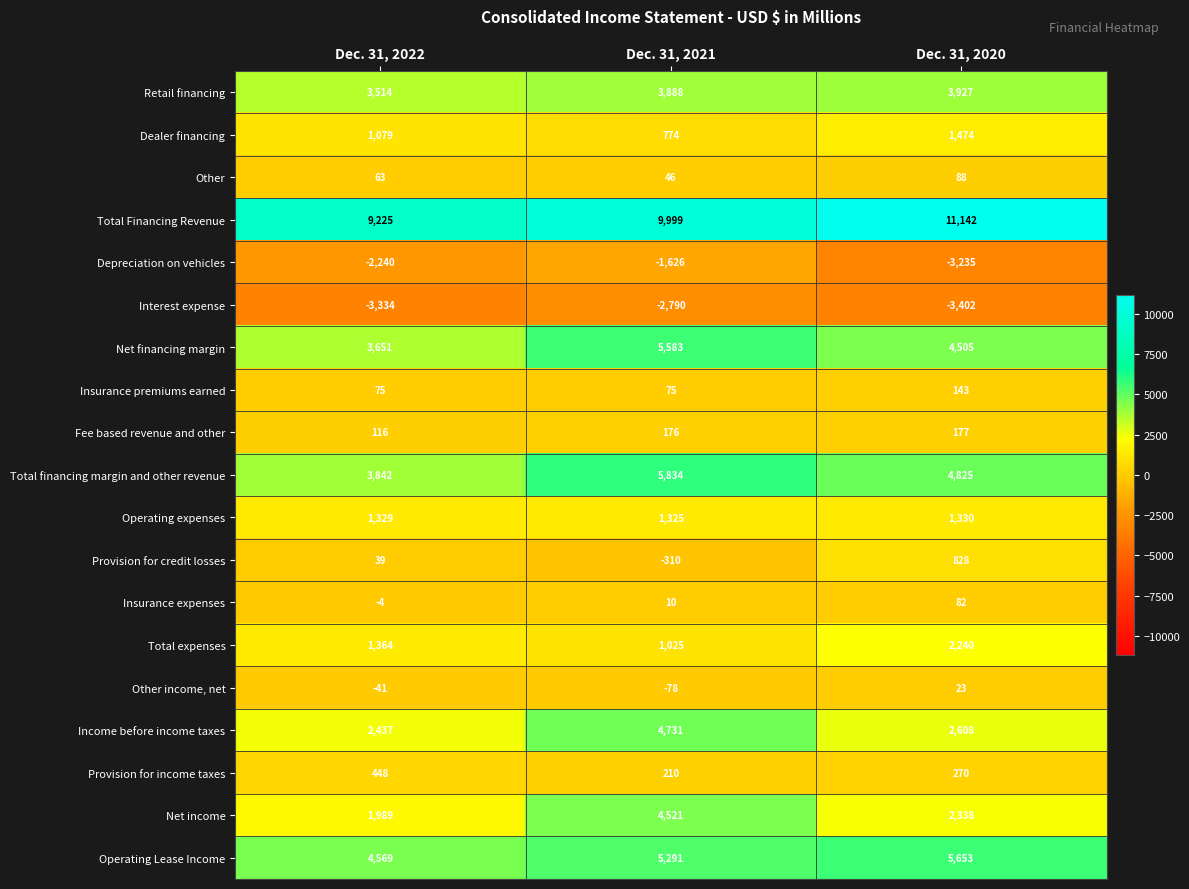

What is the approximate value of Total financing margin and other revenue at Dec. 31, 2021?

5834